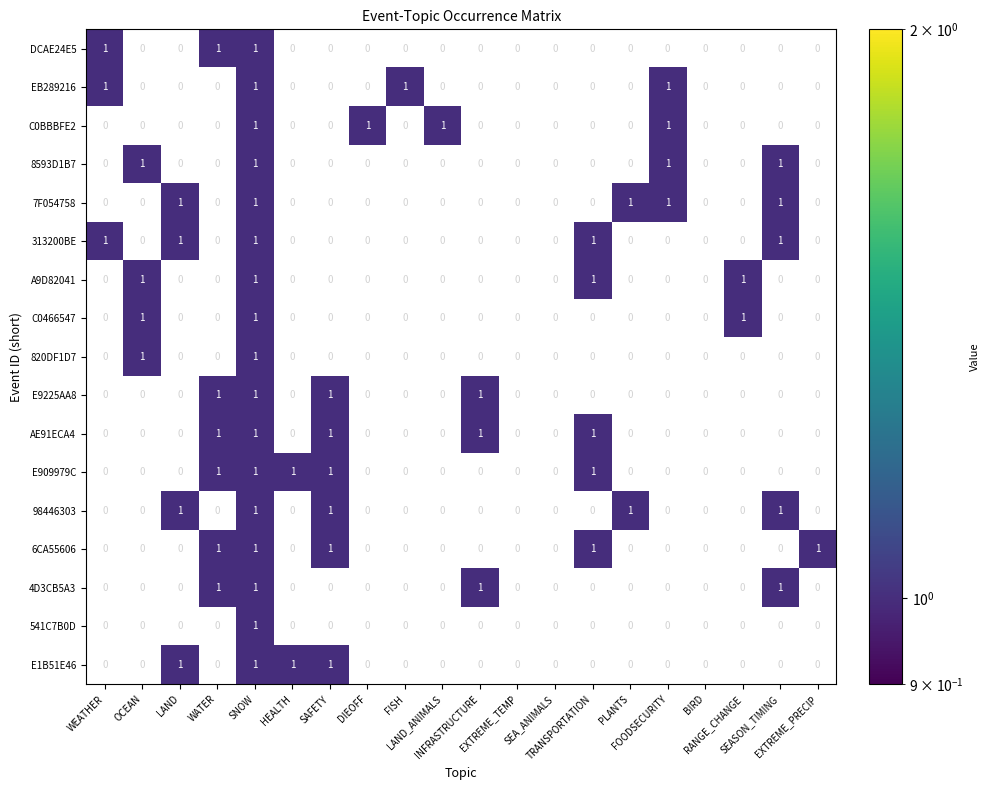

Count the number of data series in this chart.

17